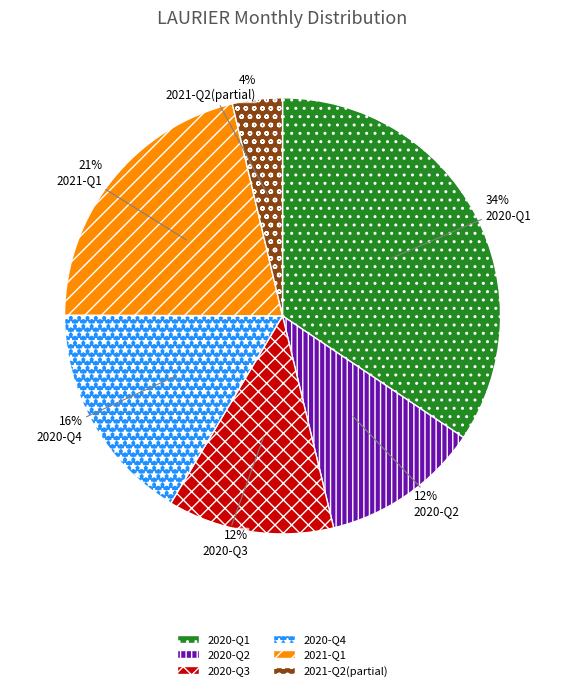

Which category has the smallest portion of the pie?

2021-Q2(partial)